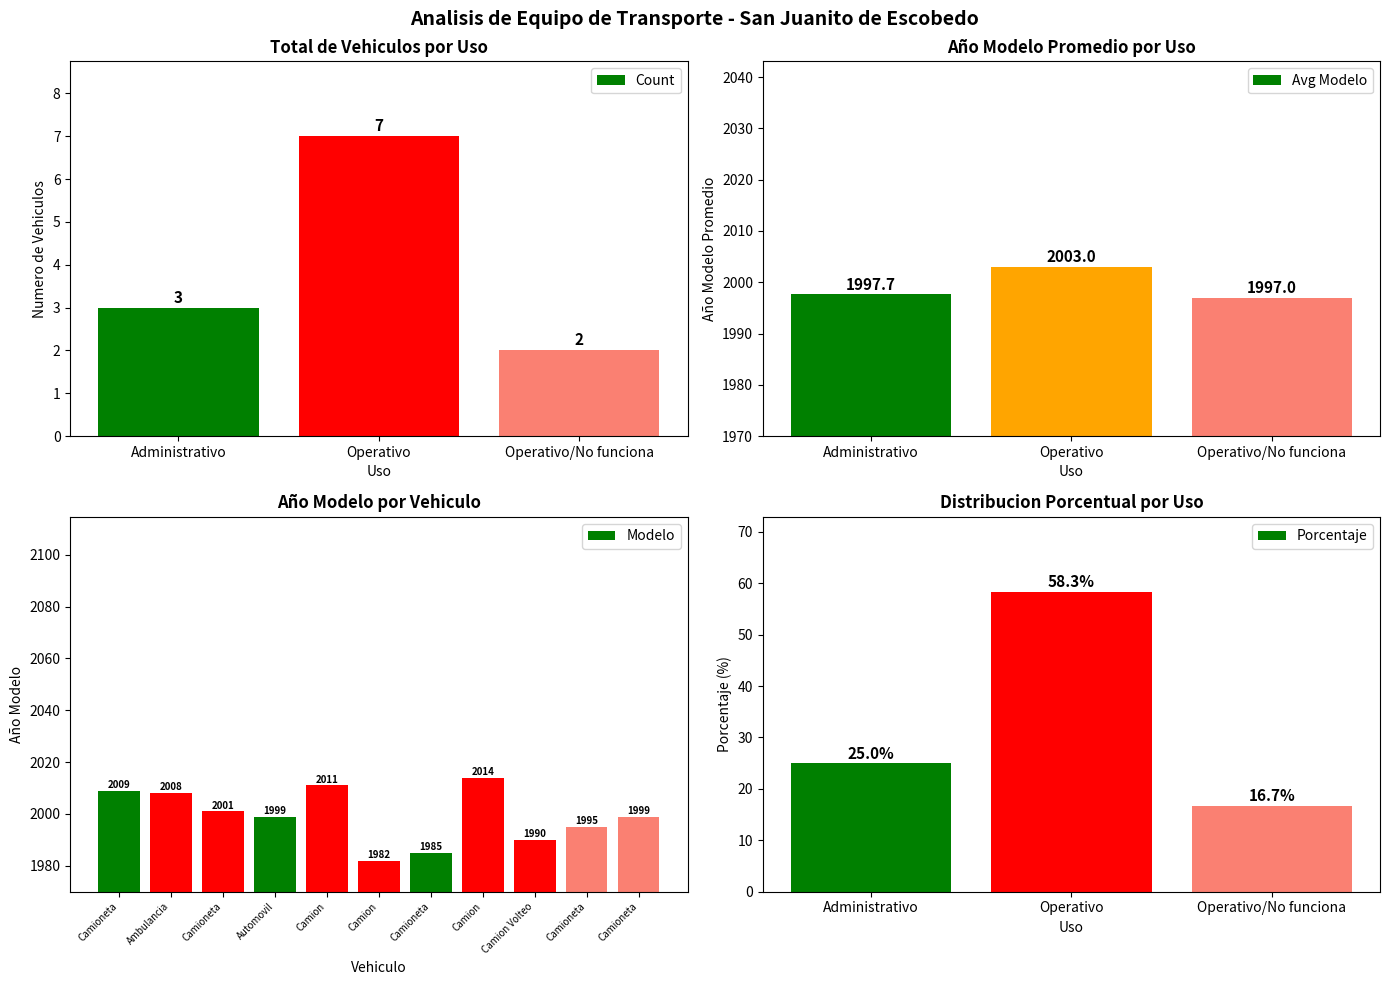

Count the number of values greater than 1999.

5